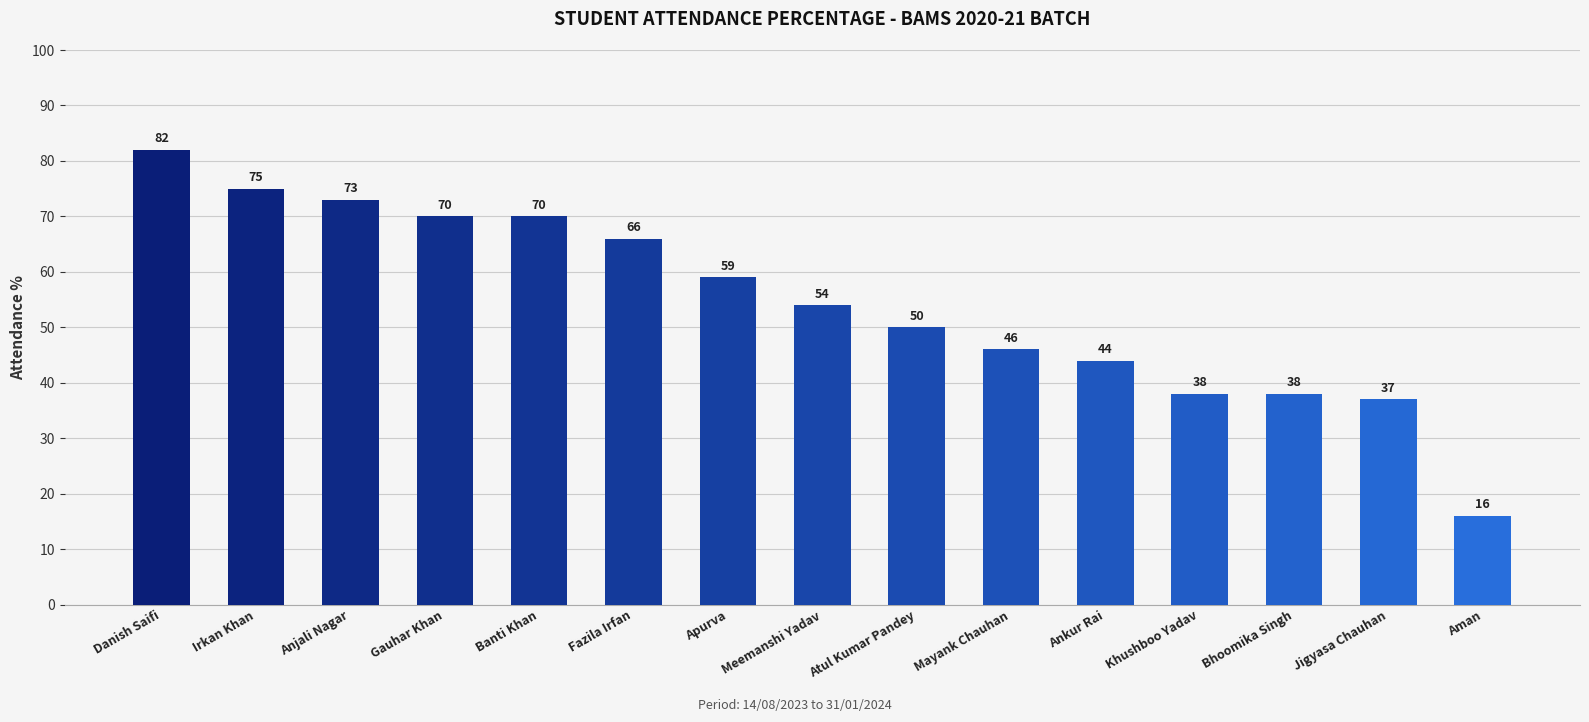

The chart shows a value of 14 at Meemanshi Yadav. True or false?

False